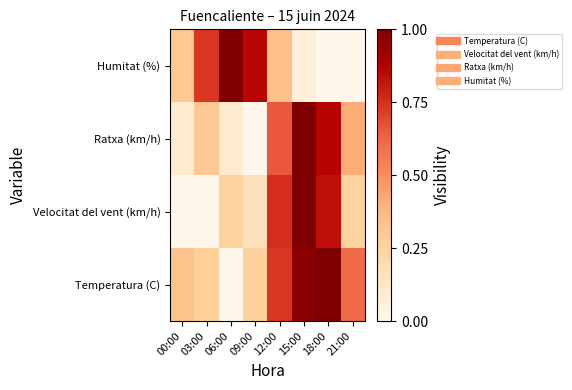

At 15:00, list the series in order from largest to smallest.

Velocitat del vent (km/h), Ratxa (km/h), Temperatura (C), Humitat (%)